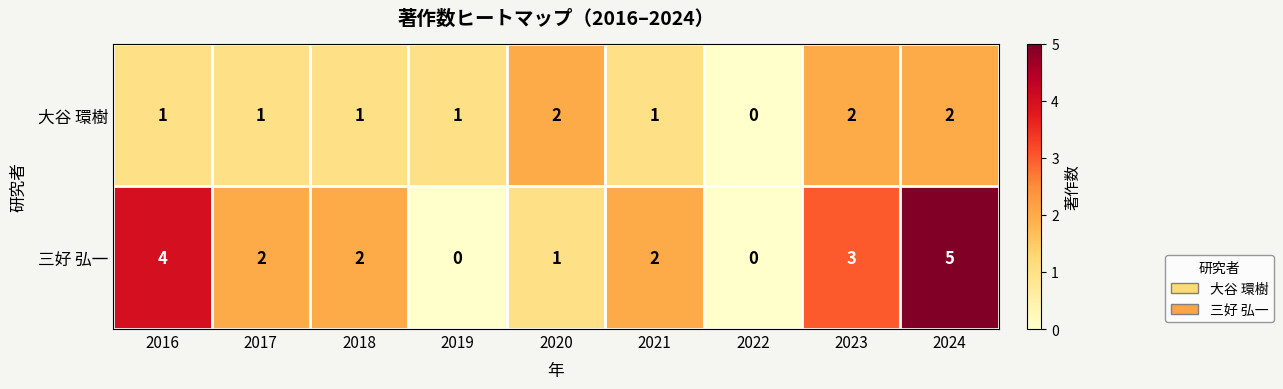

Reading left to right, transcribe all the data shown in this chart.

大谷 環樹: 2016=1	2017=1	2018=1	2019=1	2020=2	2021=1	2022=0	2023=2	2024=2
三好 弘一: 2016=4	2017=2	2018=2	2019=0	2020=1	2021=2	2022=0	2023=3	2024=5